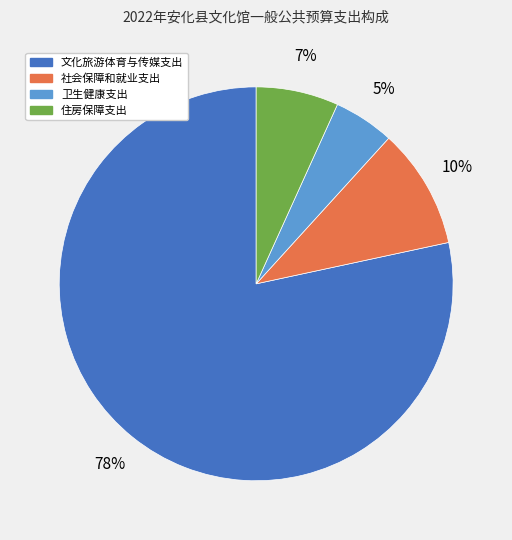

To the nearest percent, what is the combined percentage of 文化旅游体育与传媒支出 and 社会保障和就业支出?

88%